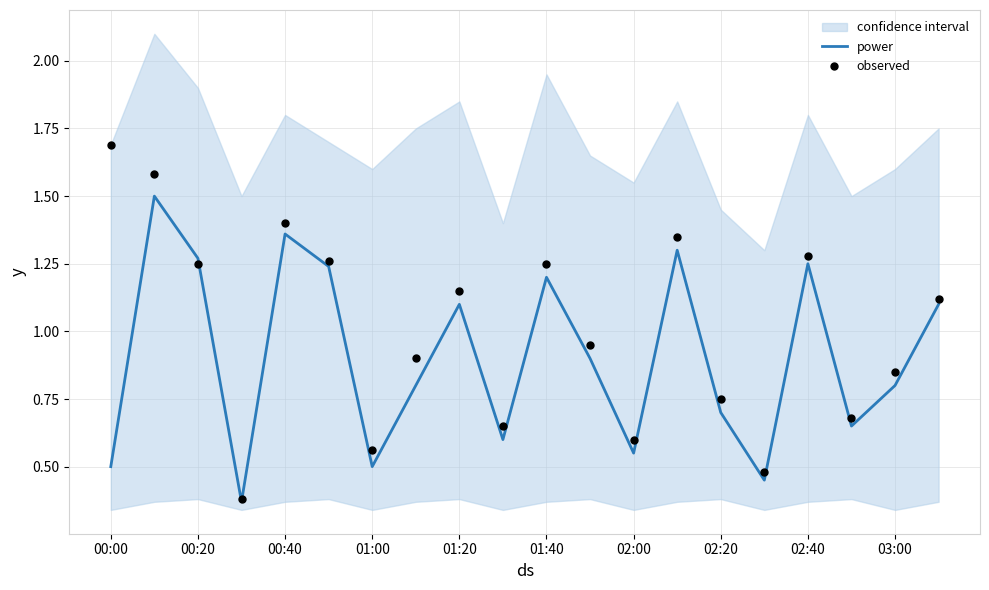

Which series has the largest Y range (max minus min)?

observed